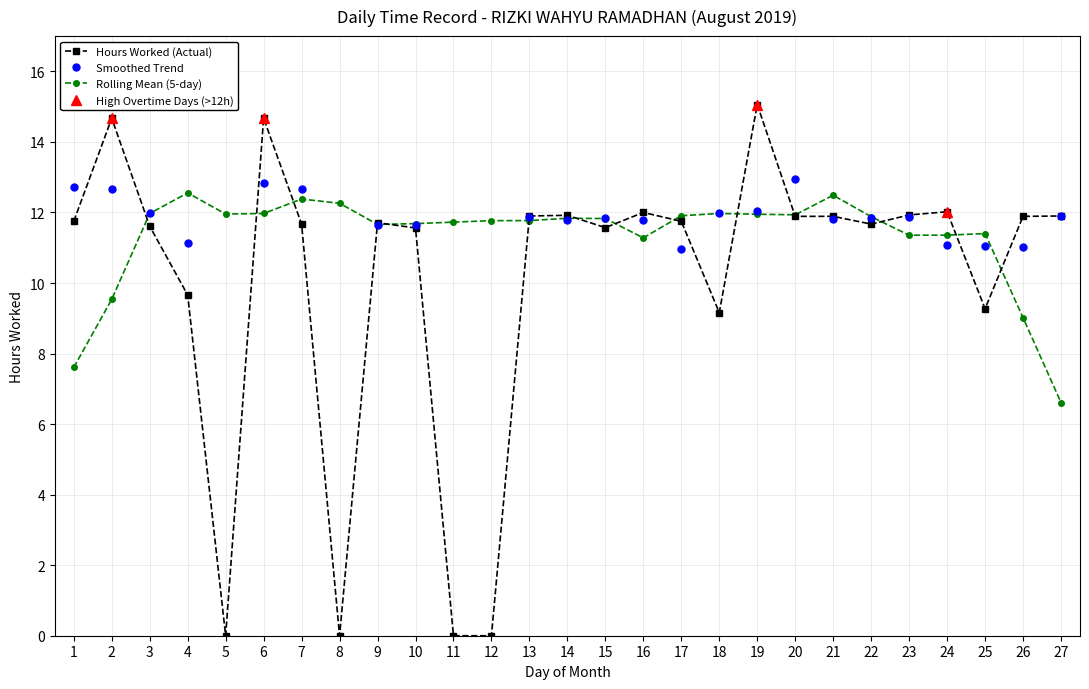

Where does the data first go above 11?

1